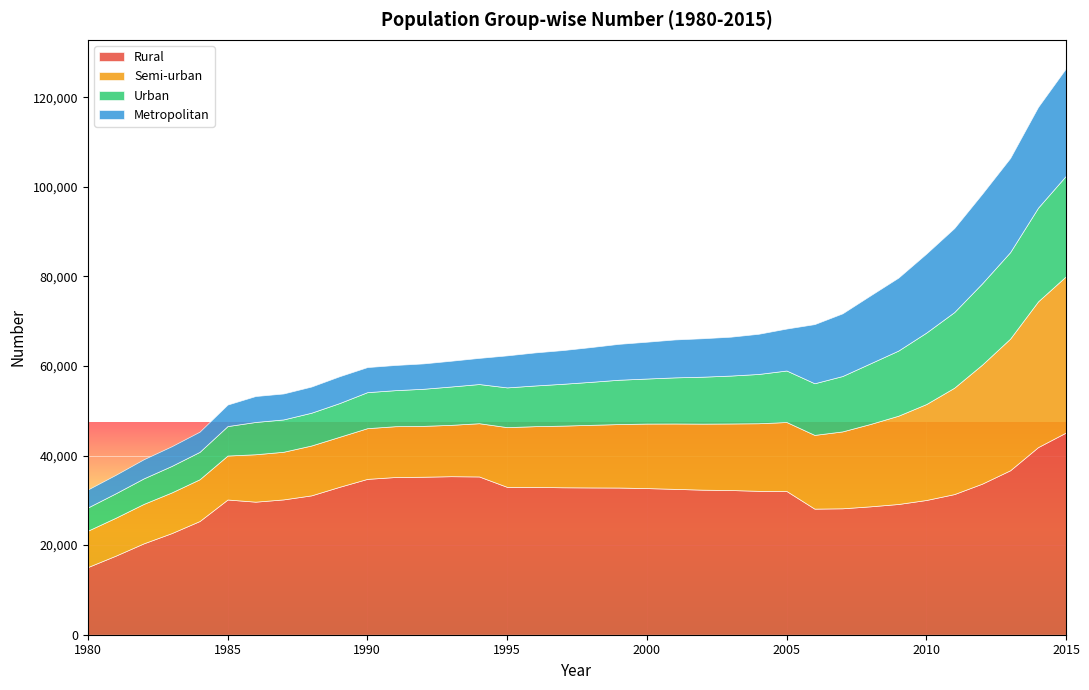

What is the sum of all Urban values?

382305